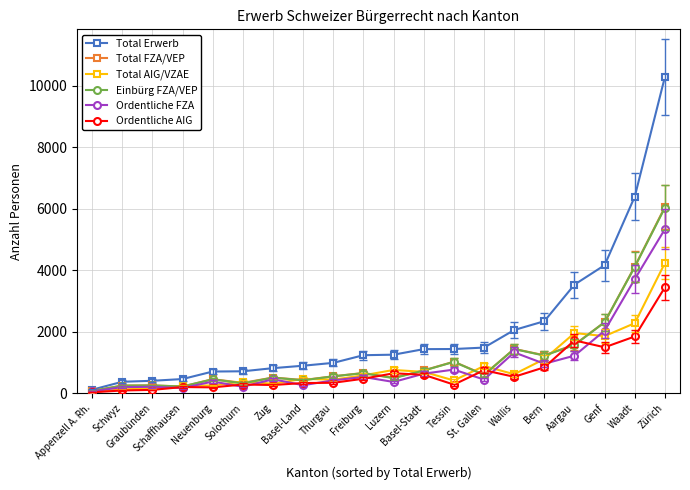

What is the lowest value of the Ordentliche AIG series?

26